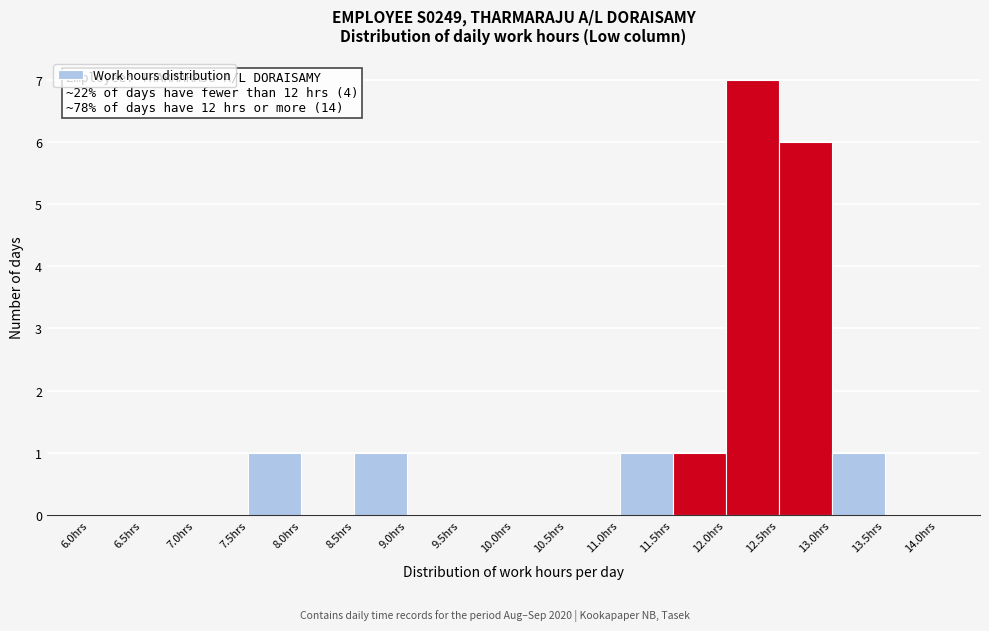

Over which range of the x-axis is the bar tallest?

12.0 to 12.5